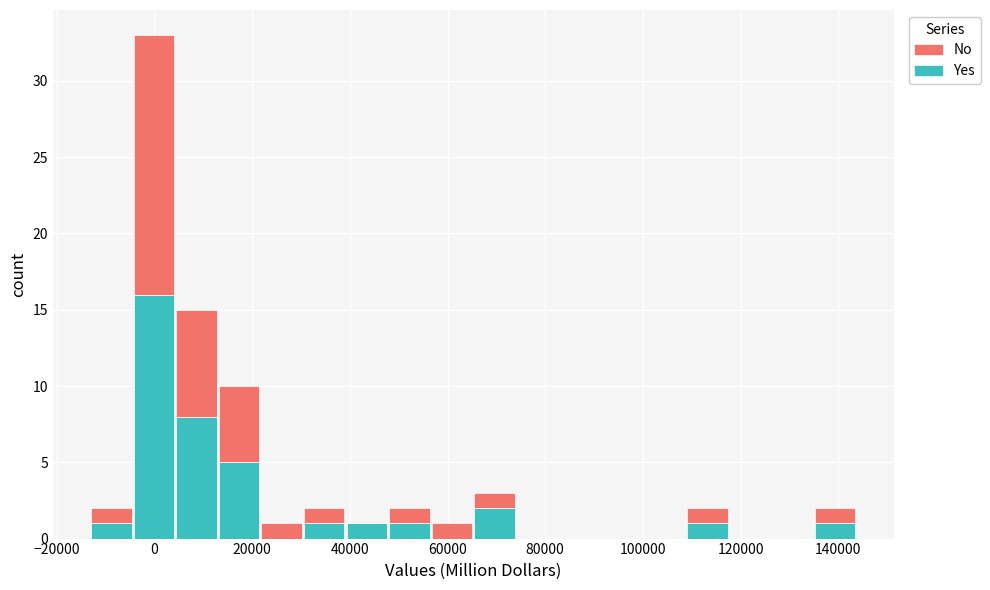

What is the total height of the stacked bar covering 22000 to 30000 on the x-axis? Neither the bar edges nor the heights are printed on the chart, so give them approximately, as read against the axes.

1